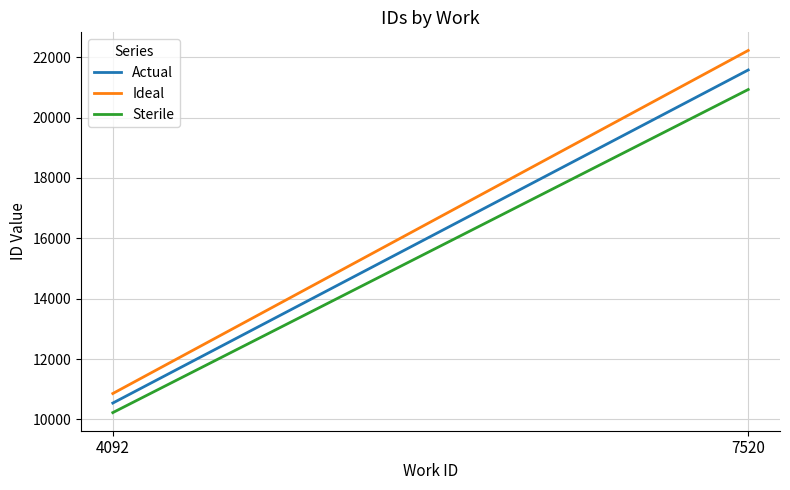

Reading left to right, list all the values displayed in this chart.

Actual: 4092=10541.0	7520=21578.0
Ideal: 4092=10857.2	7520=22225.3
Sterile: 4092=10224.8	7520=20930.7